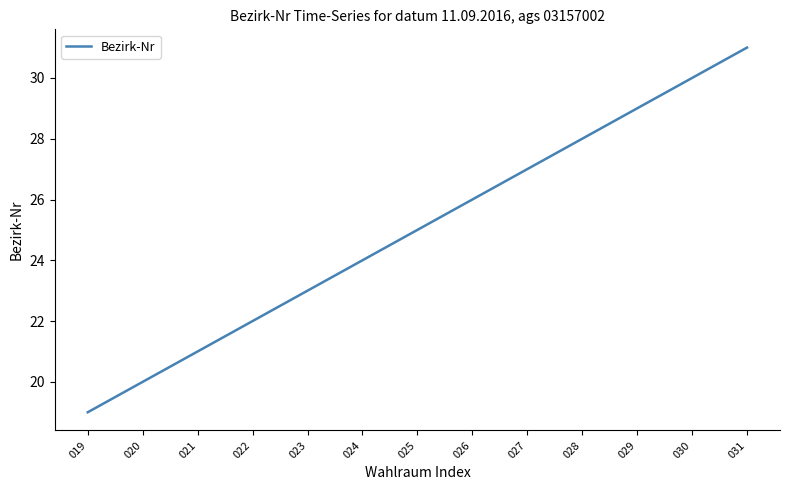

What is the difference between the maximum and minimum values?

12